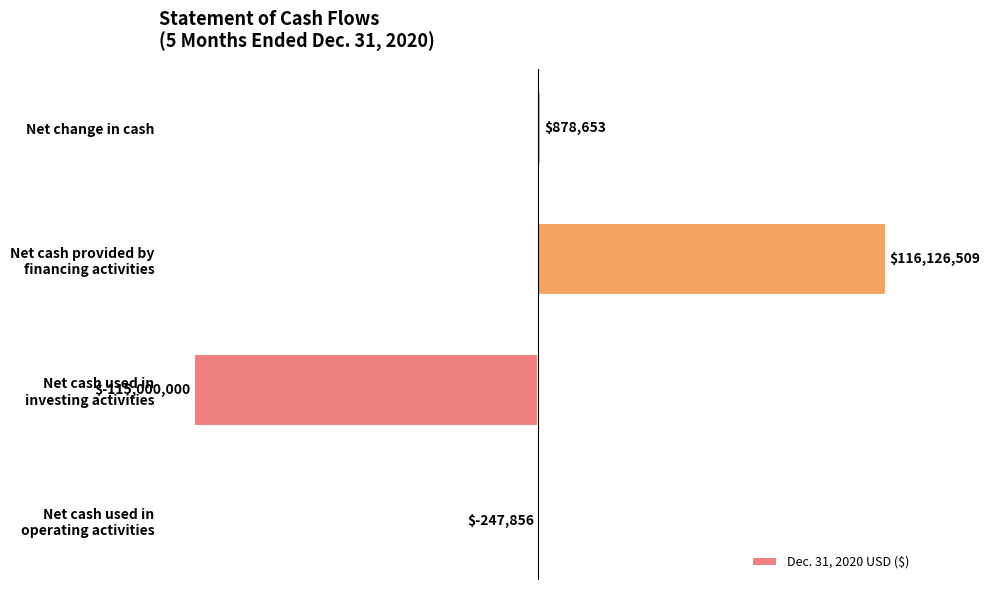

What is the maximum value shown in the chart?

116126509